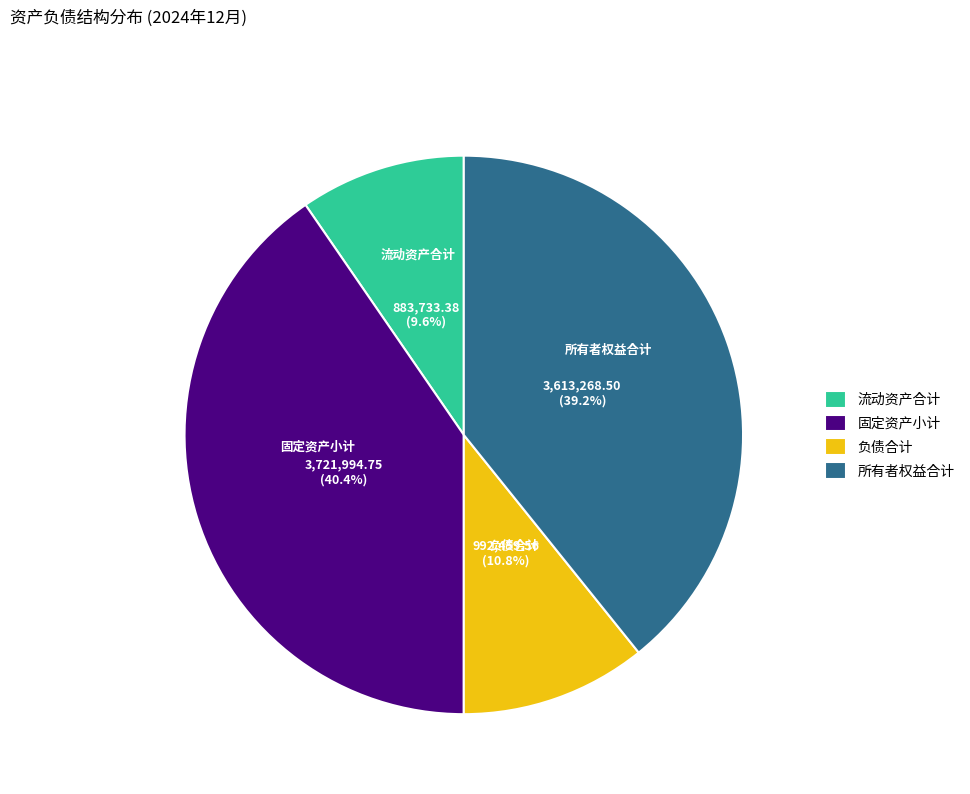

Which has a higher value, 负债合计 or 固定资产小计?

固定资产小计